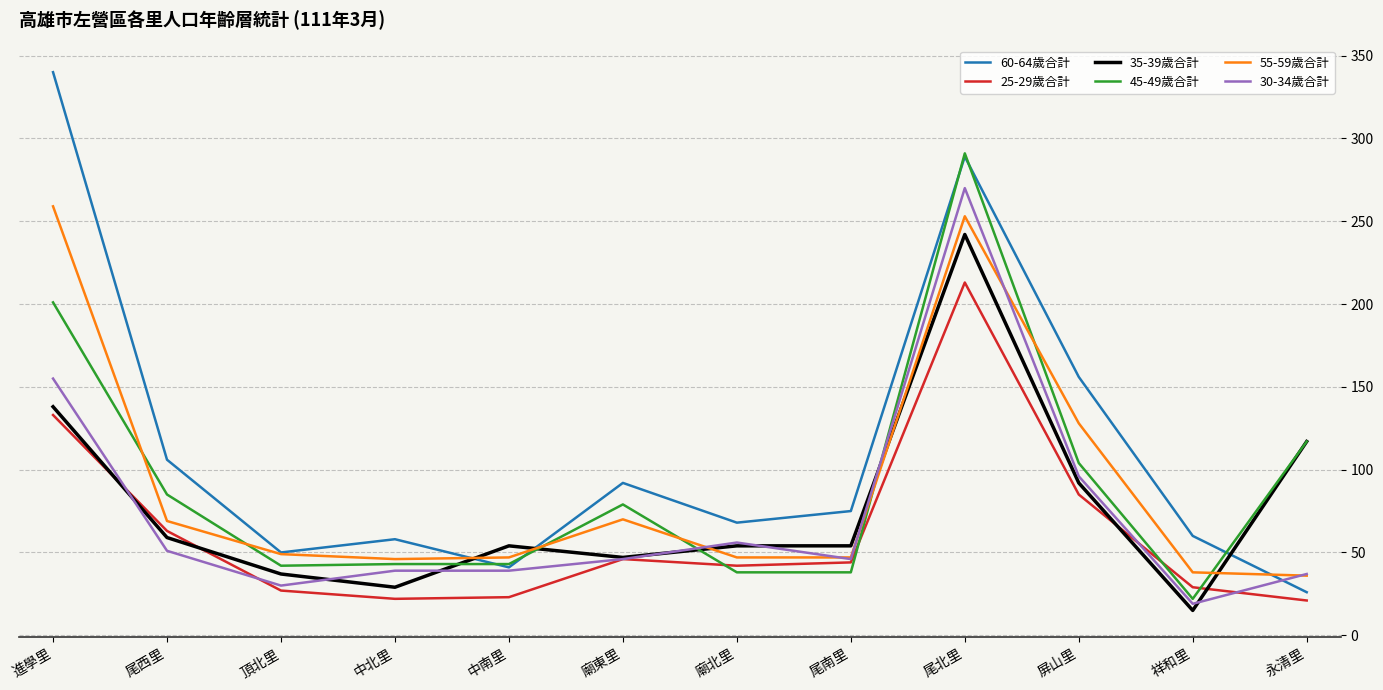

Rank the series at 屏山里 from highest to lowest value.

60-64歲合計, 55-59歲合計, 45-49歲合計, 30-34歲合計, 35-39歲合計, 25-29歲合計